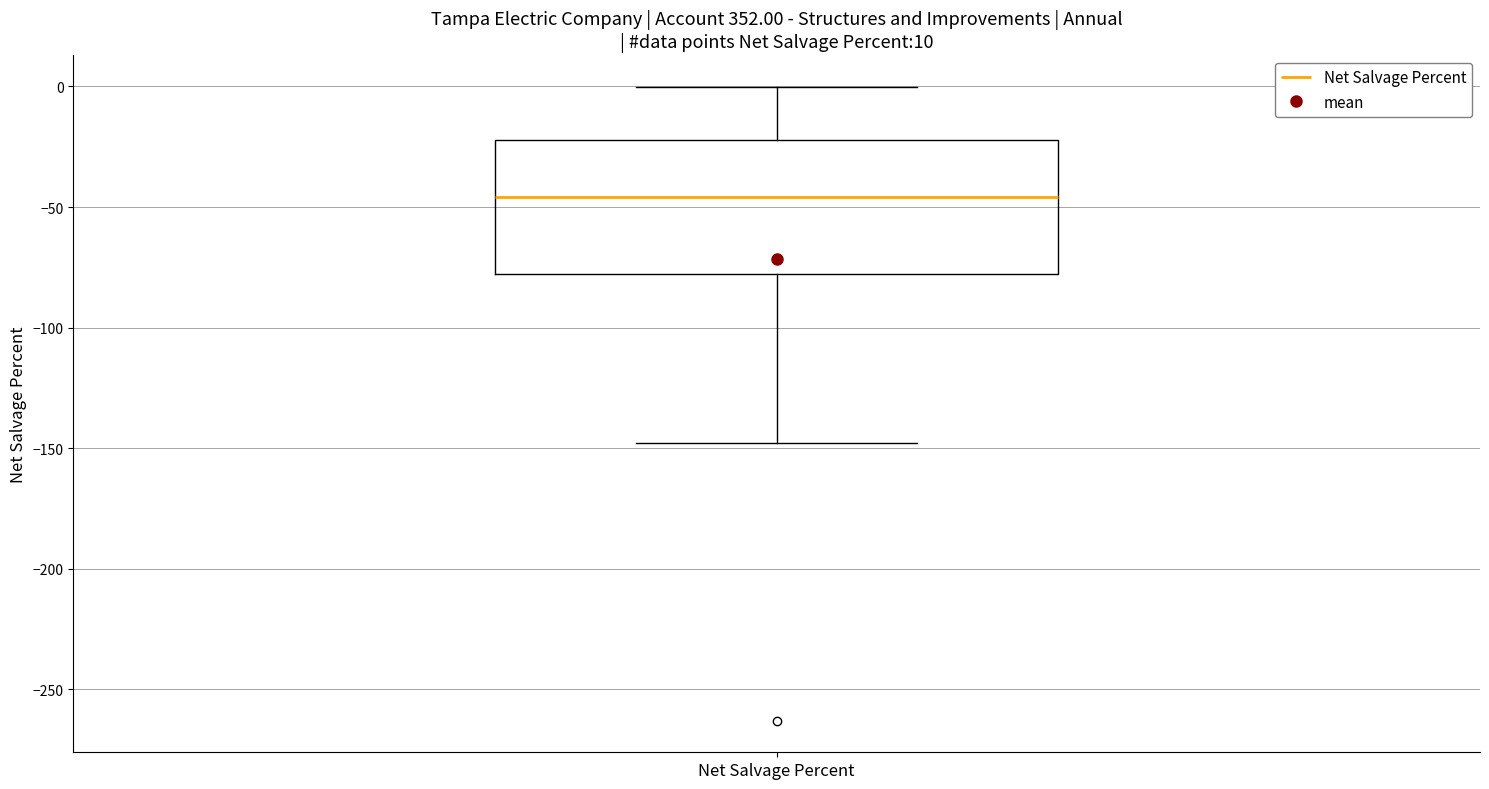

Read this box plot against the y-axis: the position of the median line, the range covered by the box, and the ends of both whiskers. The values are not printed on the chart, so give them approximately, as read against the axis.

median -45, box -80 to -20, whiskers -150 to 0